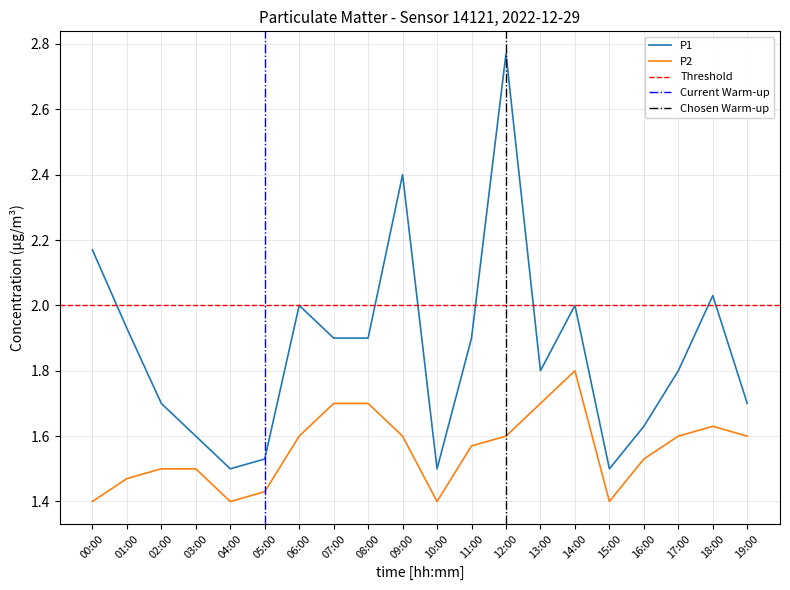

How many interior local valleys does the P1 series have?

4